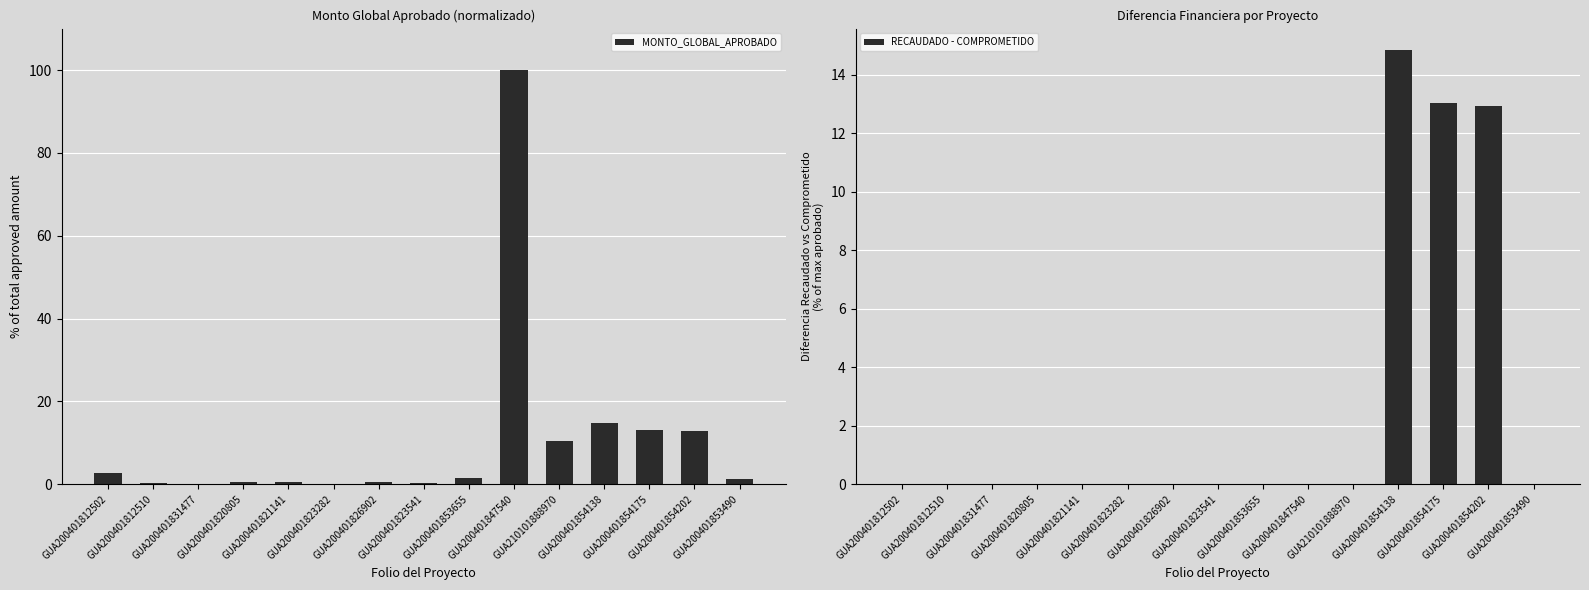

Which has a higher value, GUA200401820805 or GUA200401826902?

GUA200401820805